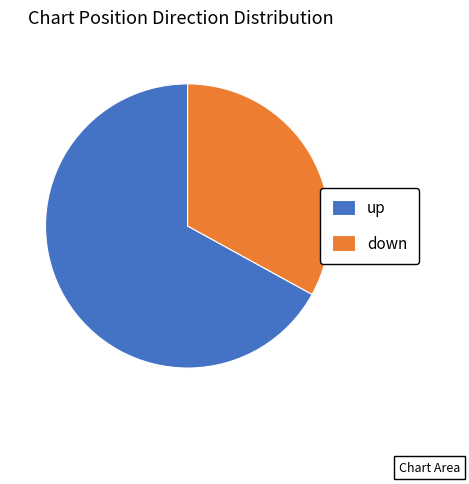

Rank the categories by value from highest to lowest.

up, down